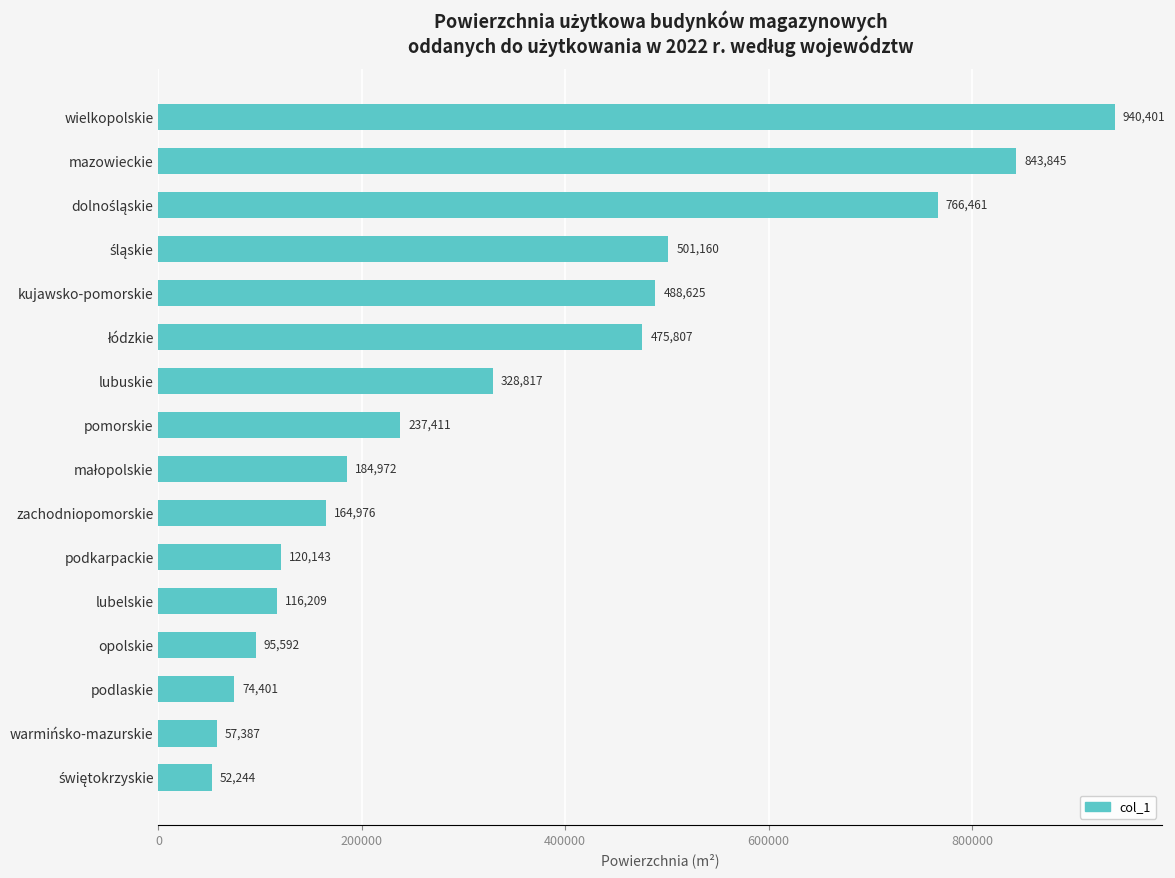

What is the label of the 10th bar from the bottom?

lubuskie